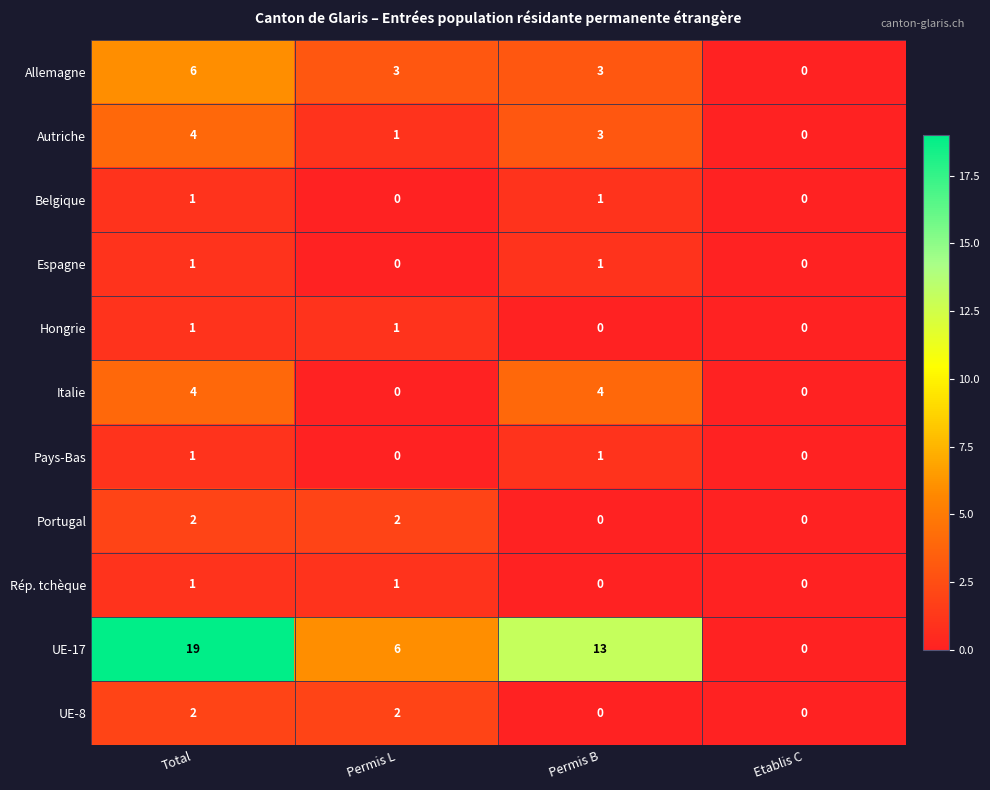

What is the total value across all series at Permis B?

26